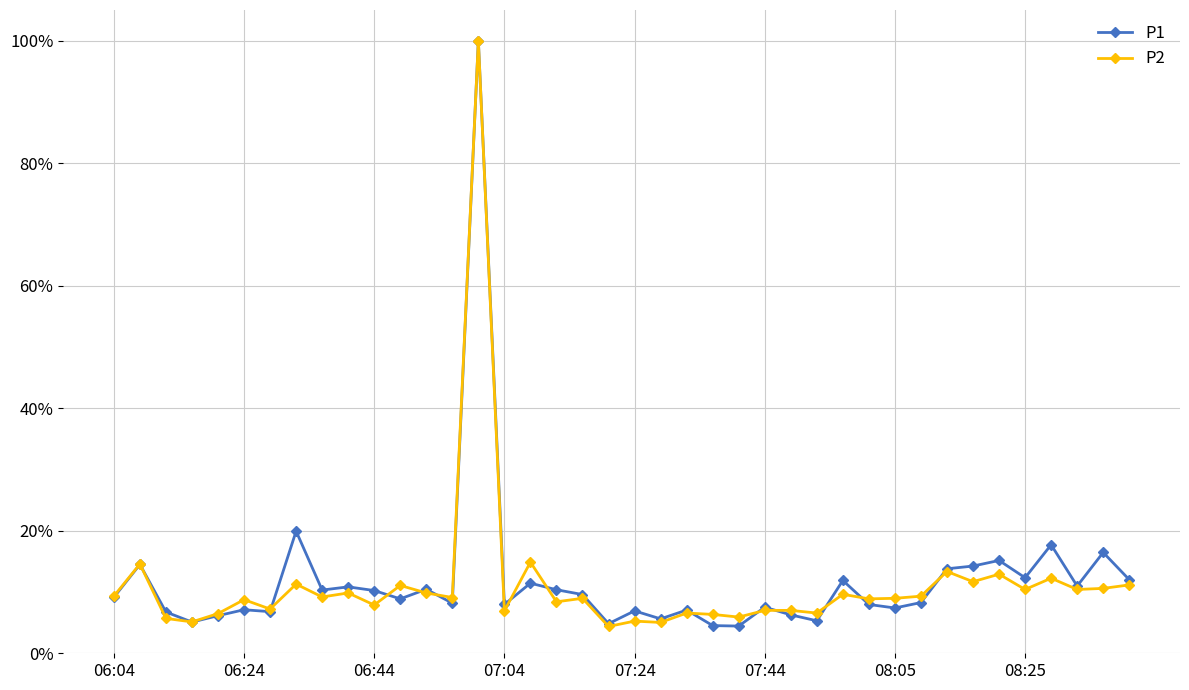

What are all the series names shown in the legend?

P1, P2